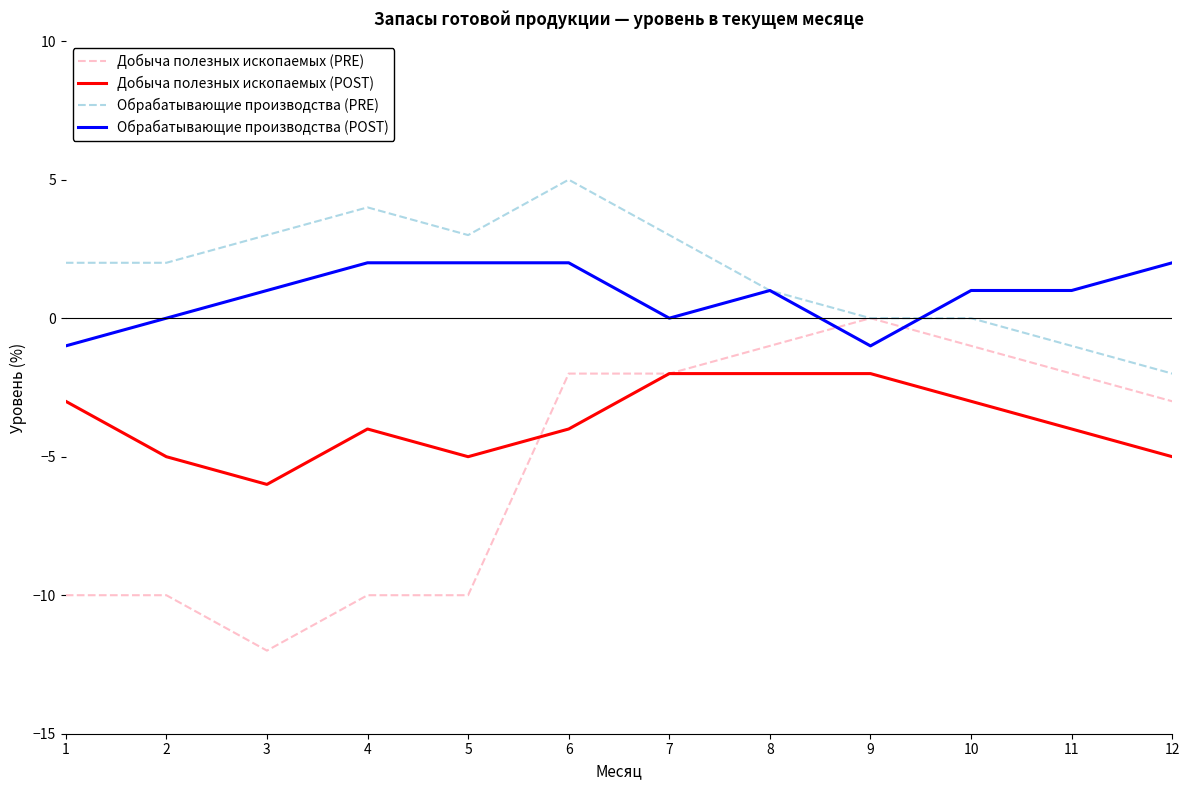

At which label does Добыча полезных ископаемых (PRE) reach its peak?

9